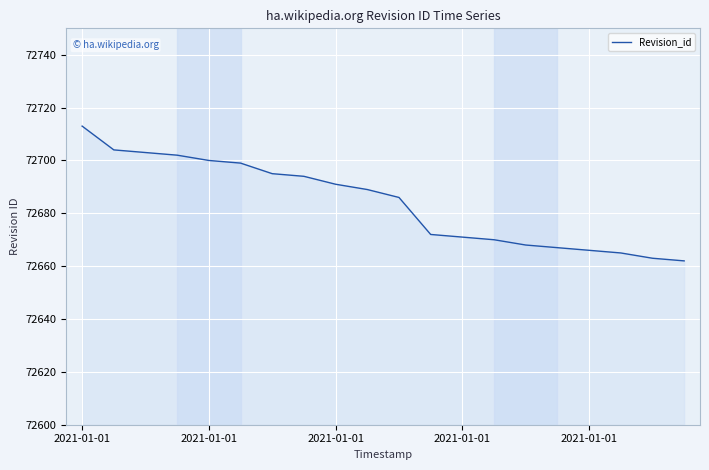

What is the minimum value shown in the chart?

72662